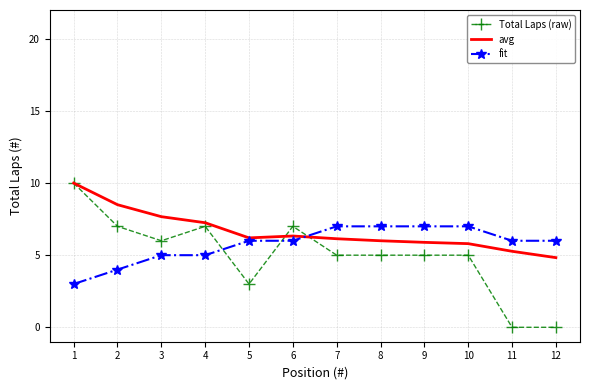

True or false: Total Laps (raw) has a value of 1.7 at 7.

False